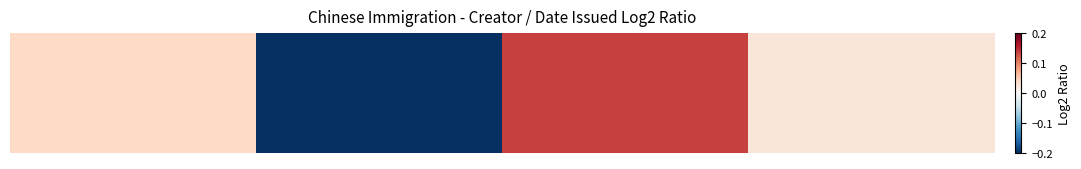

How many values are below zero?

1